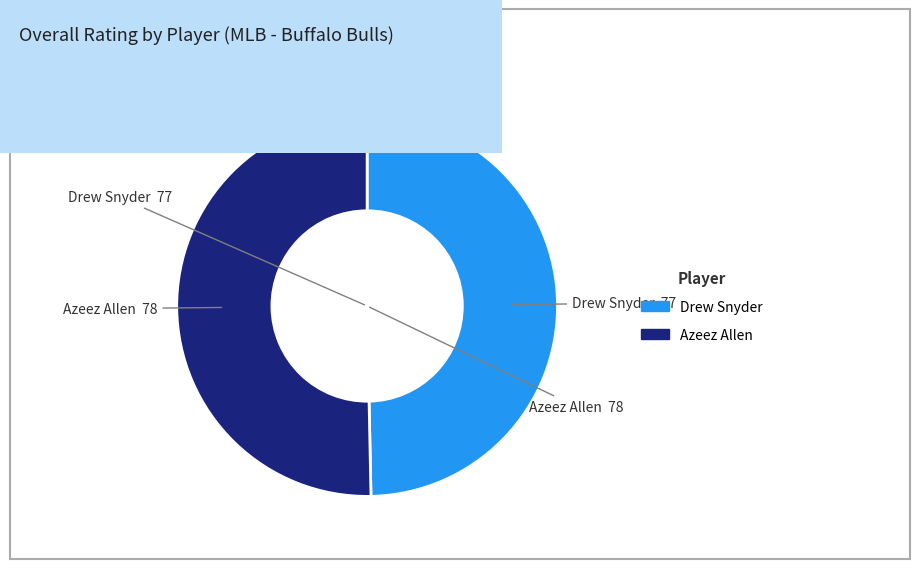

Does Azeez Allen account for over 50% of the chart?

Yes